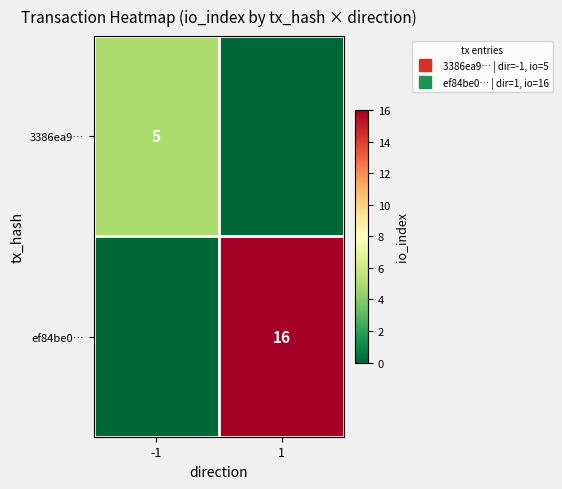

Which series has the largest total across all categories?

ef84be0…